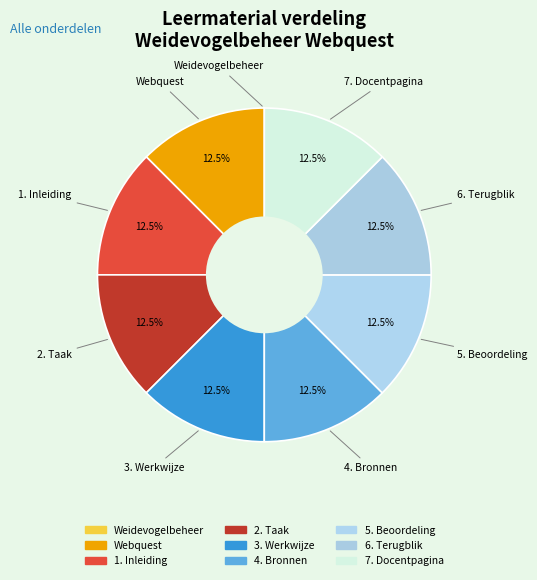

How many slices are in this pie chart?

9